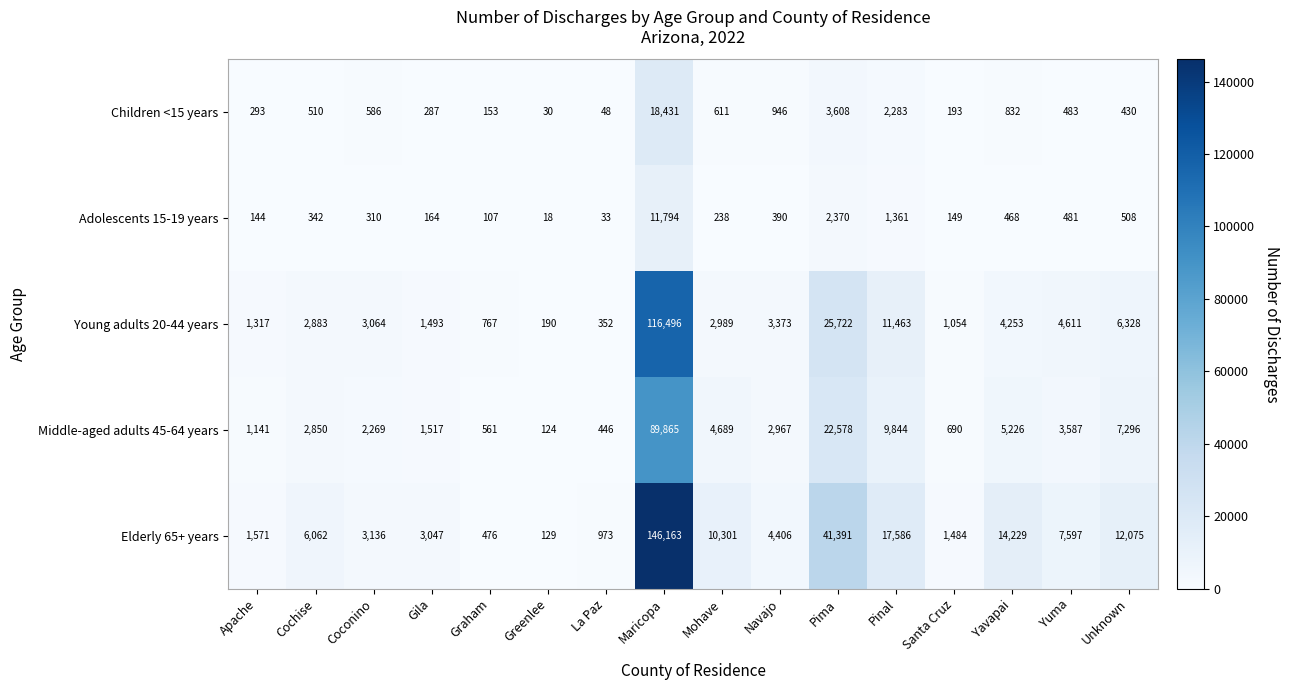

Which series has the largest total across all categories?

Elderly 65+ years